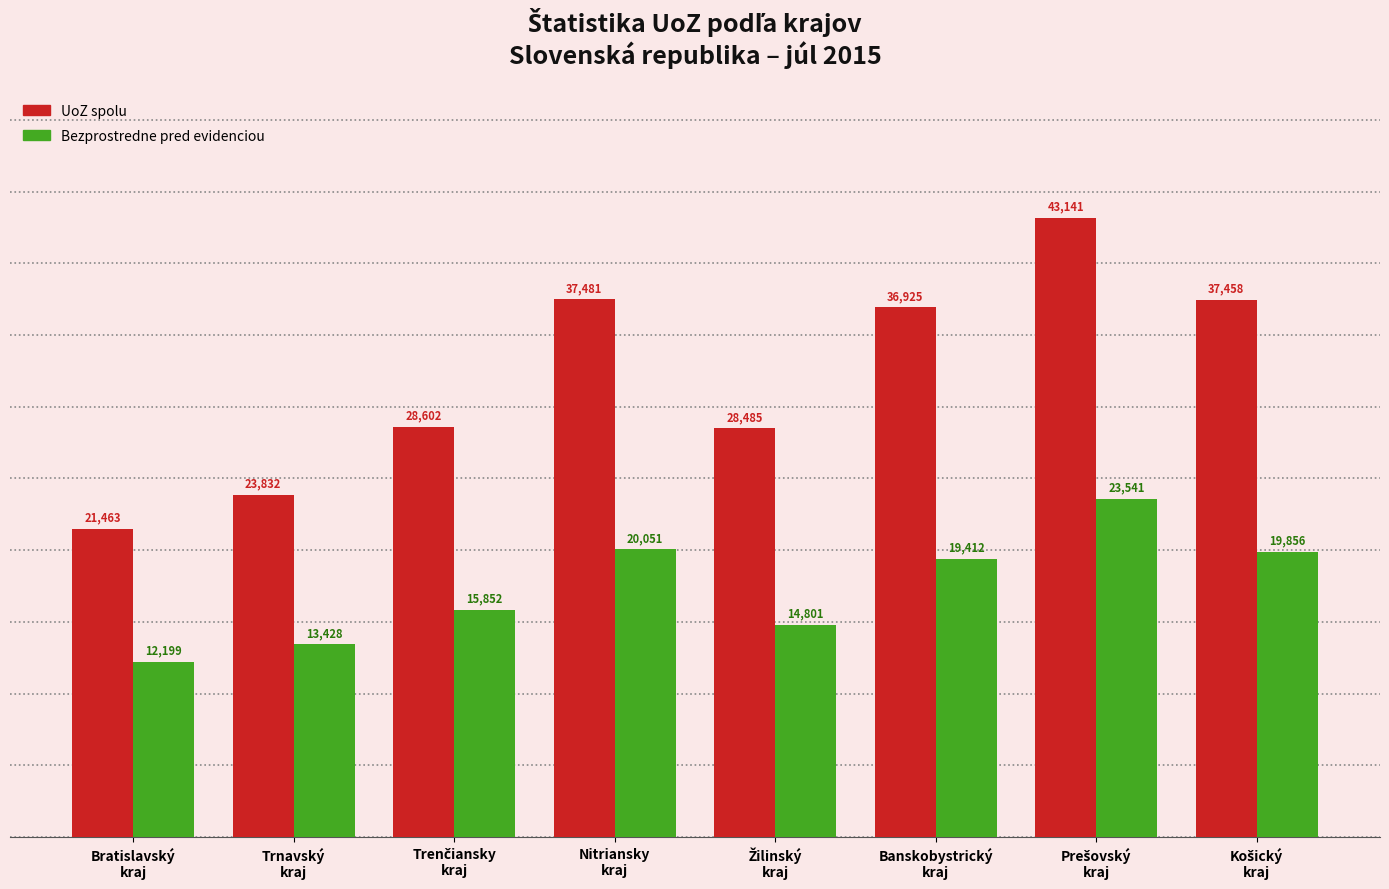

What is the maximum value for UoZ spolu?

43141